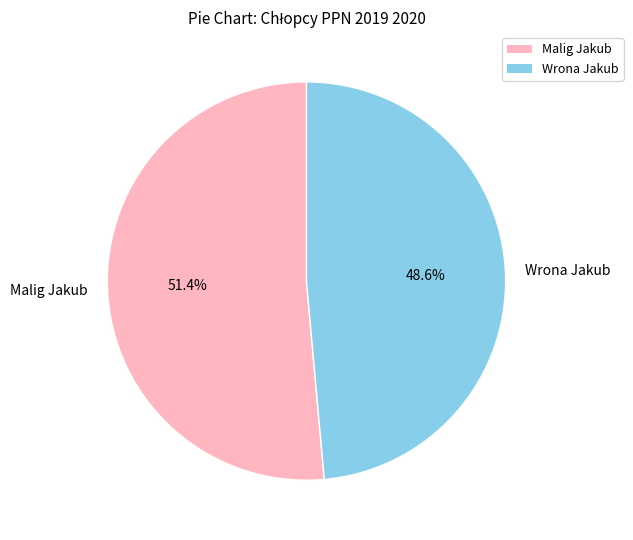

What is the smallest slice in the pie chart?

Wrona Jakub